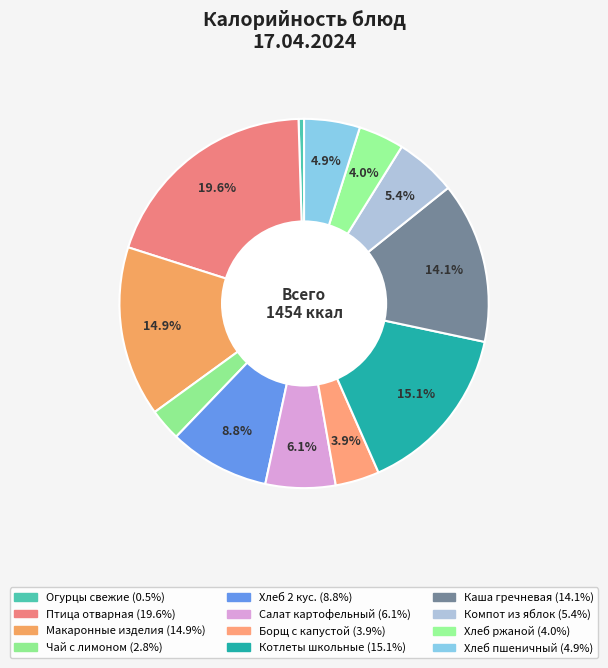

What is the change in value from Салат картофельный to Хлеб ржаной?

-31